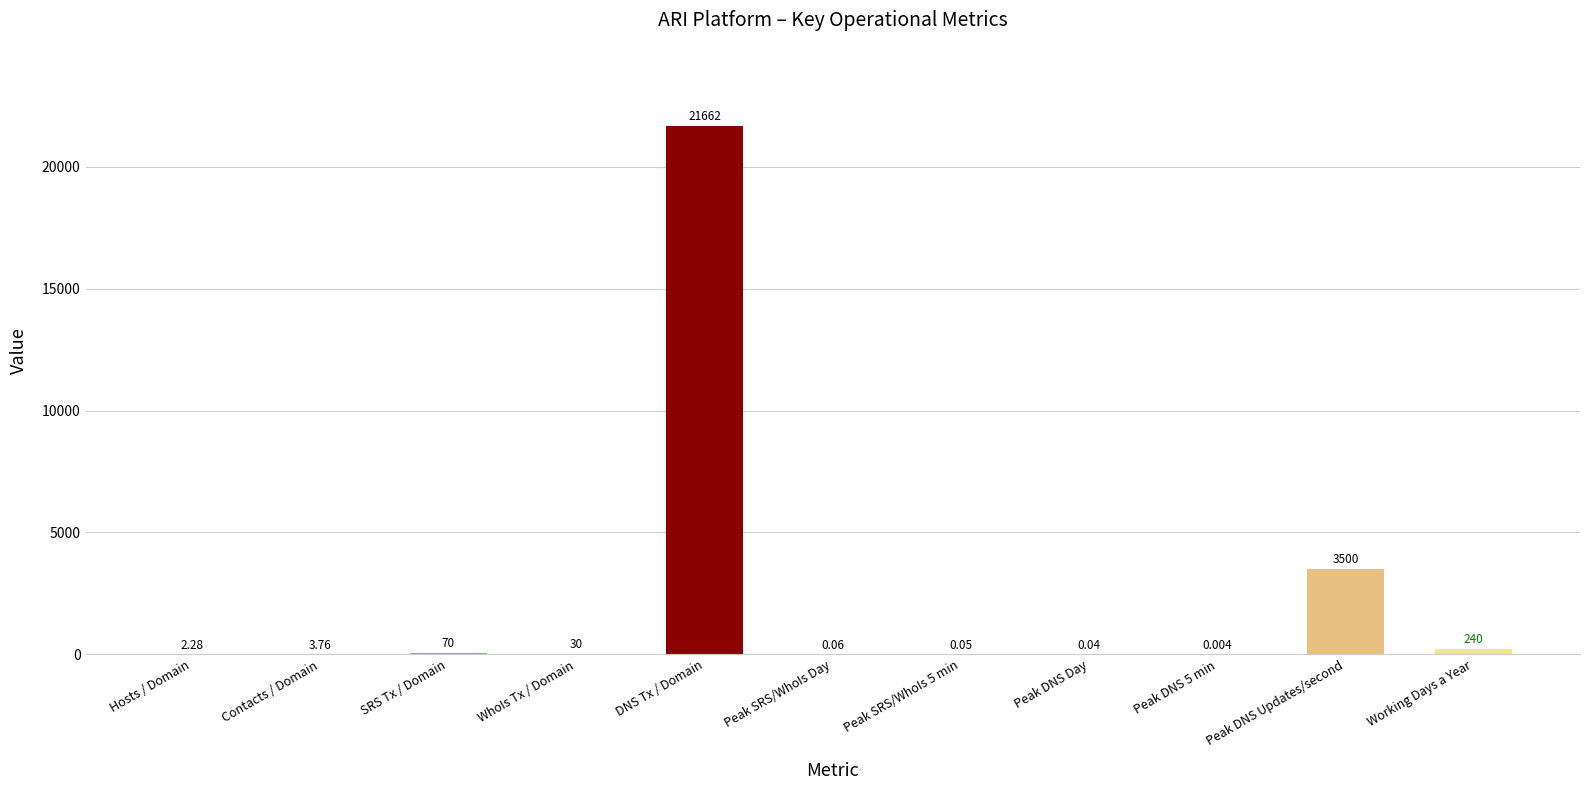

At which label is the value closest to 10831?

Peak DNS Updates/second